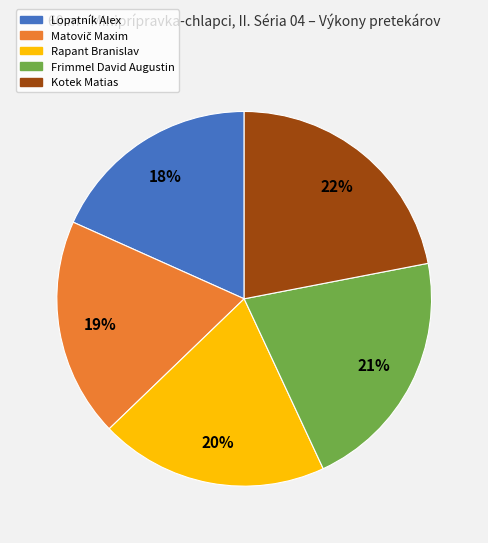

To the nearest percent, what is the difference between the largest and smallest slice percentages?

4%